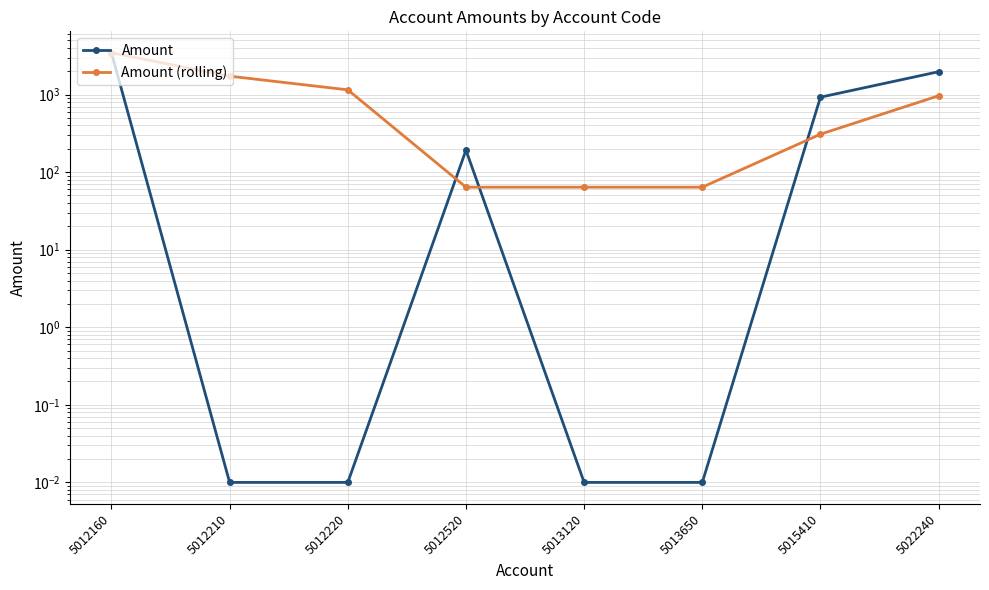

Which category has the lowest value across all series?

5012210